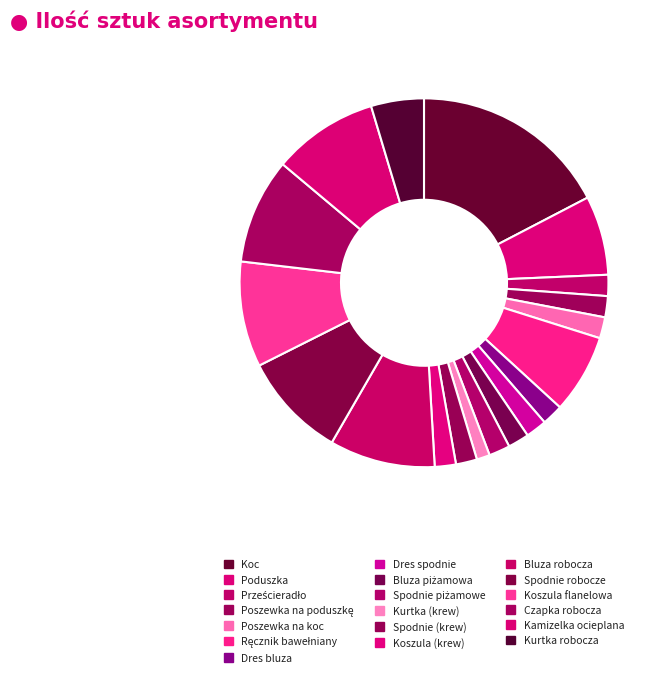

To the nearest percent, what is the average slice percentage?

5%